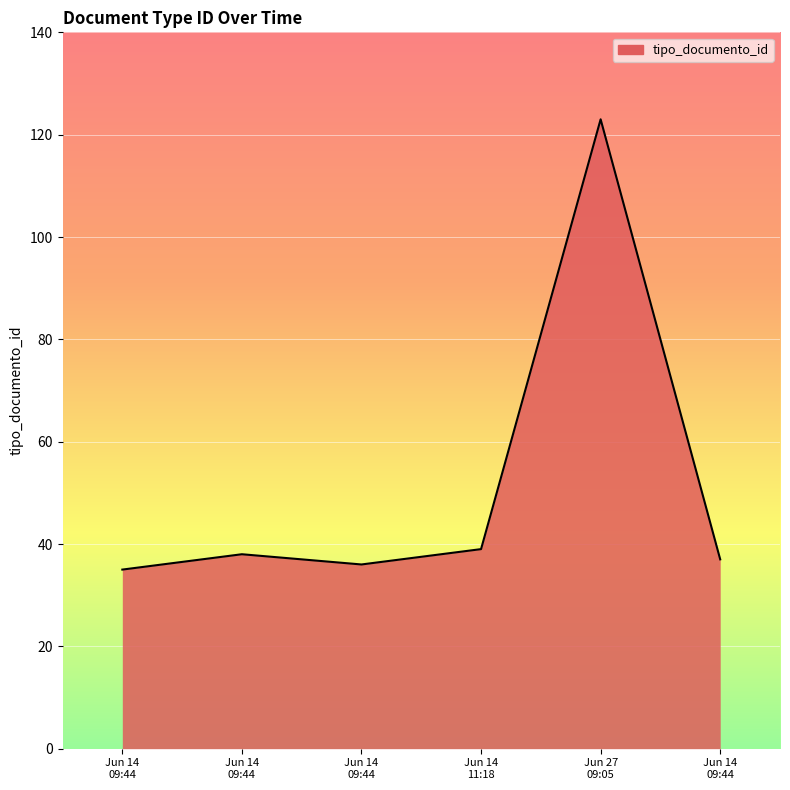

At which label does the data first exceed 38?

Jun 14 11:18